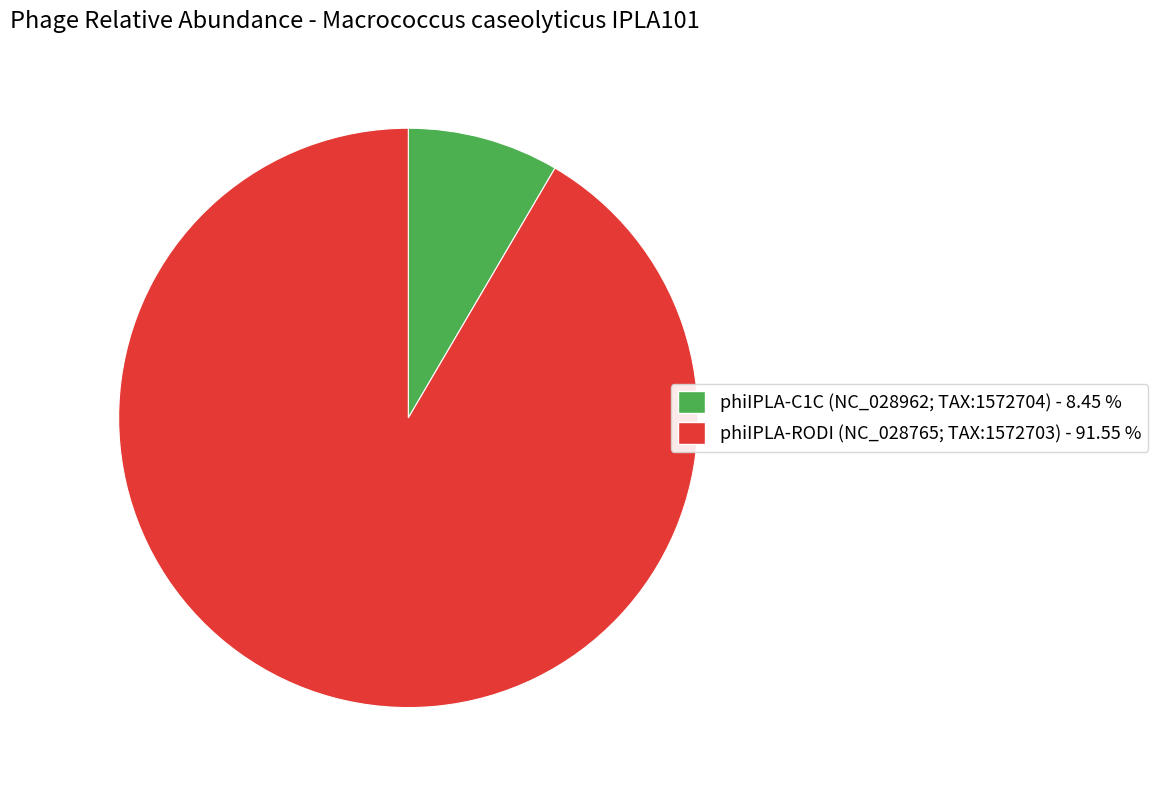

Between phiIPLA-C1C (NC_028962; TAX:1572704) - 8.45 % and phiIPLA-RODI (NC_028765; TAX:1572703) - 91.55 %, which is larger?

phiIPLA-RODI (NC_028765; TAX:1572703) - 91.55 %